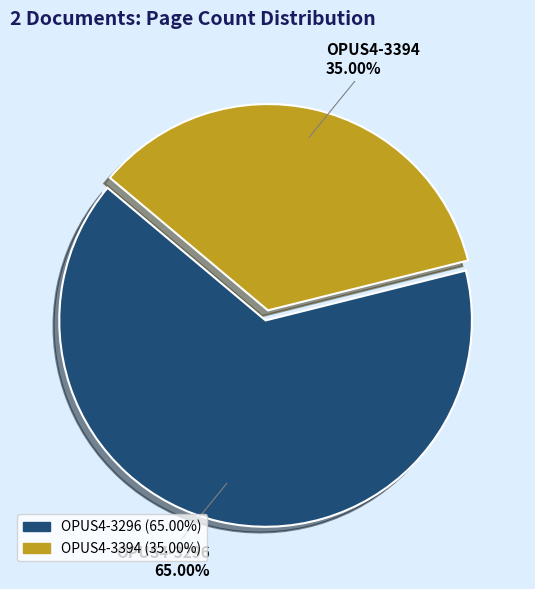

Approximately how many times larger is the value at OPUS4-3394 compared to OPUS4-3296?

0.5